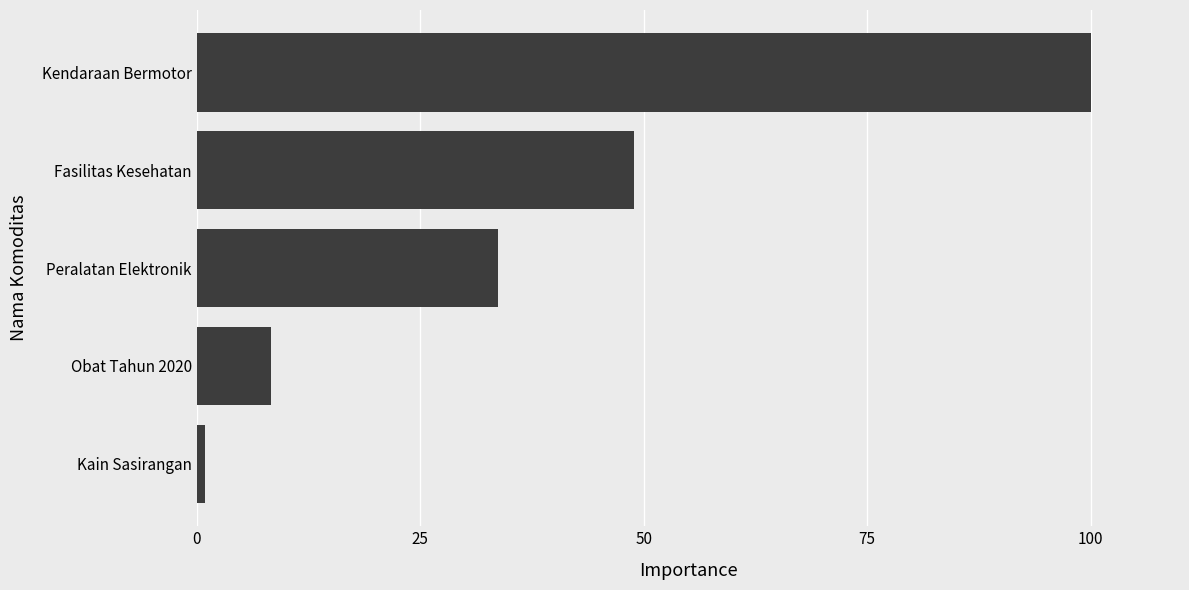

Reading bottom to top, list all the values displayed in this chart.

Kain Sasirangan=1.0	Obat Tahun 2020=8.3	Peralatan Elektronik=33.7	Fasilitas Kesehatan=49.0	Kendaraan Bermotor=100.0